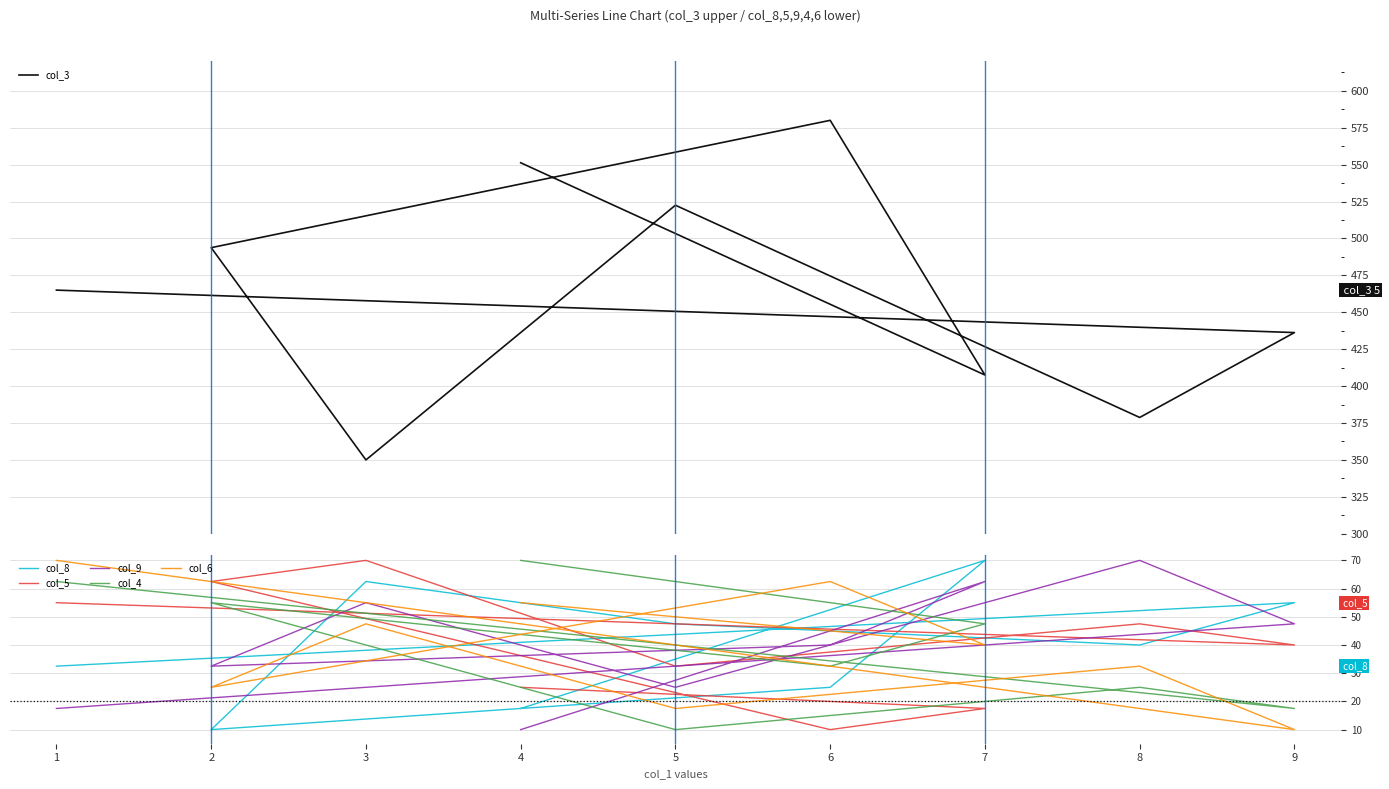

Which series changed the most between 1 and 5?

col_3